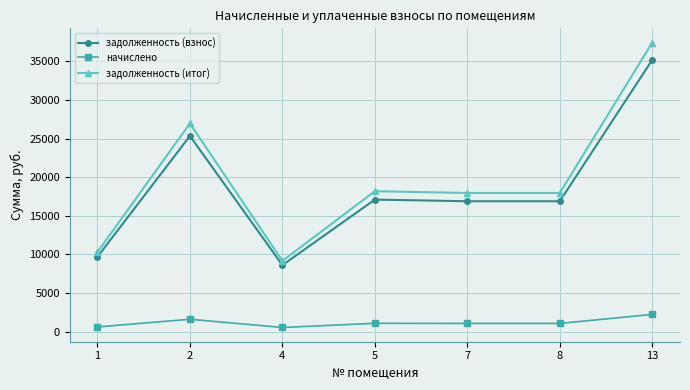

Is this an area chart (filled region under the line)?

No